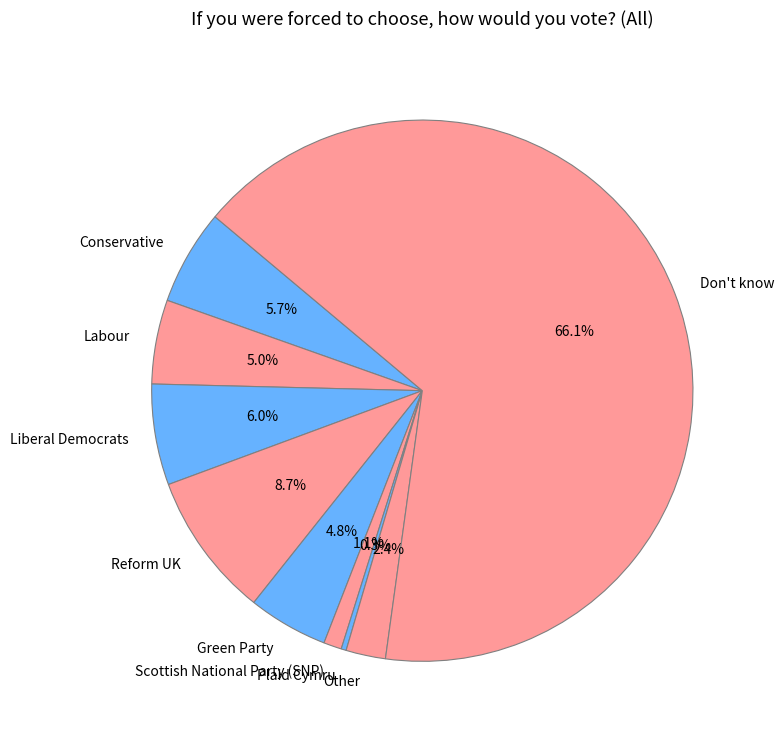

Which has a higher value, Don't know or Other?

Don't know